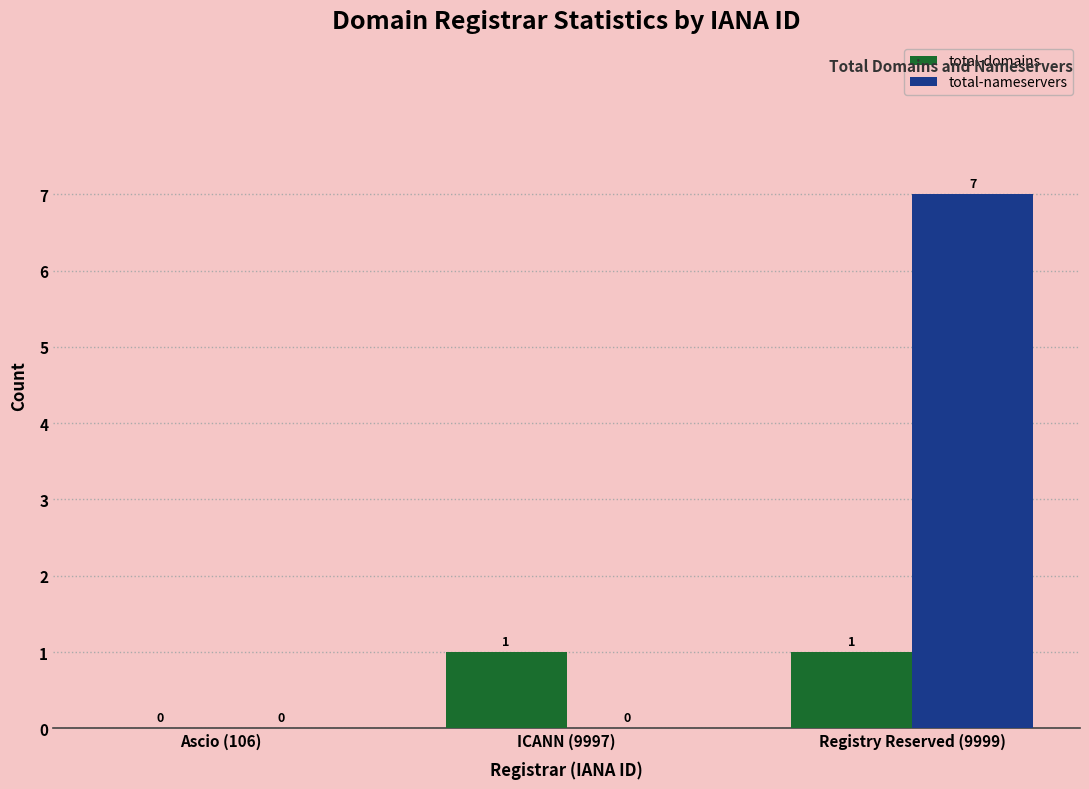

Which series has the largest total across all categories?

total-nameservers